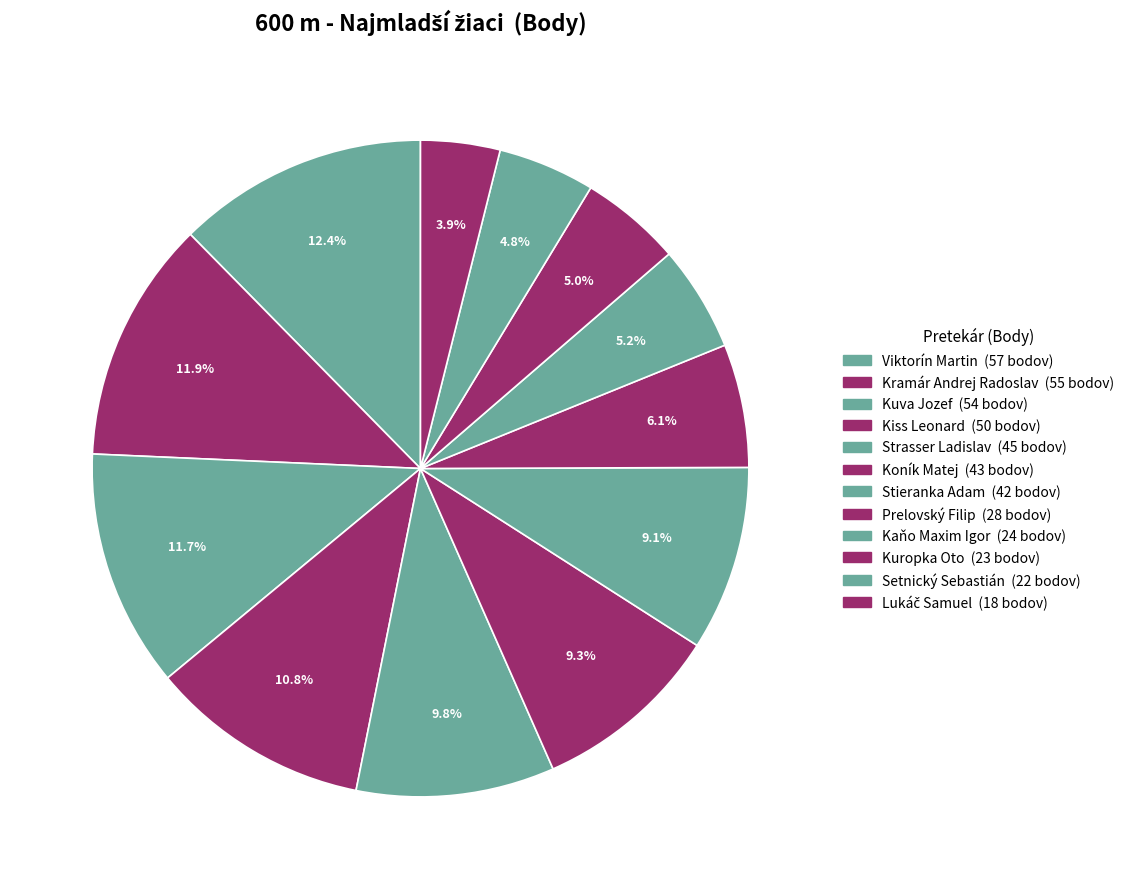

How many slices are in this pie chart?

12